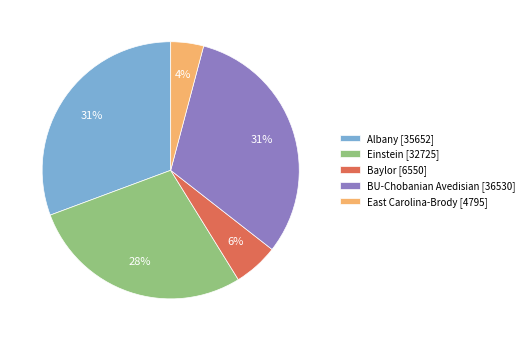

What percentage is the BU-Chobanian Avedisian [36530] slice, to the nearest percent?

31%